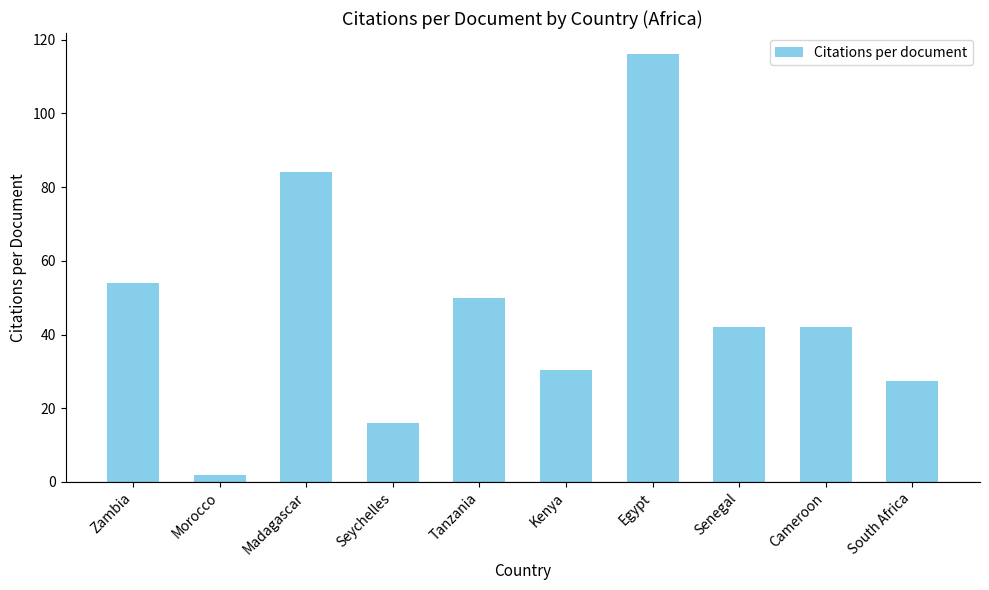

Where is the data nearest to the value 59?

Zambia